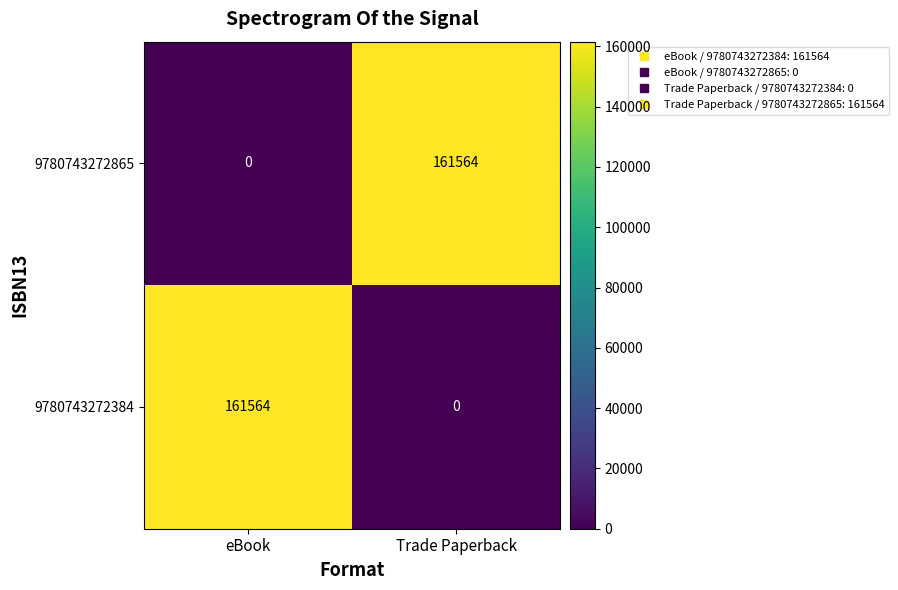

Rank the categories by 9780743272384 value from lowest to highest.

Trade Paperback, eBook